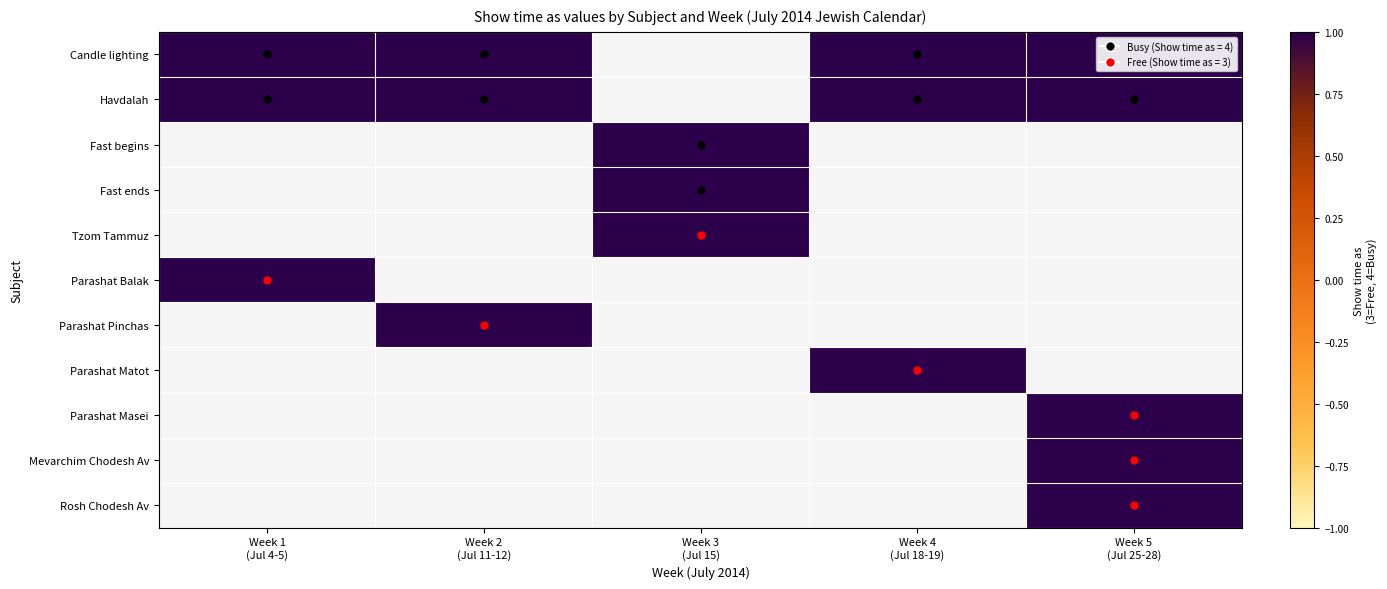

Rank the series by their average value, from lowest to highest.

Candle lighting, Havdalah, Fast begins, Fast ends, Tzom Tammuz, Parashat Balak, Parashat Pinchas, Parashat Matot, Parashat Masei, Mevarchim Chodesh Av, Rosh Chodesh Av